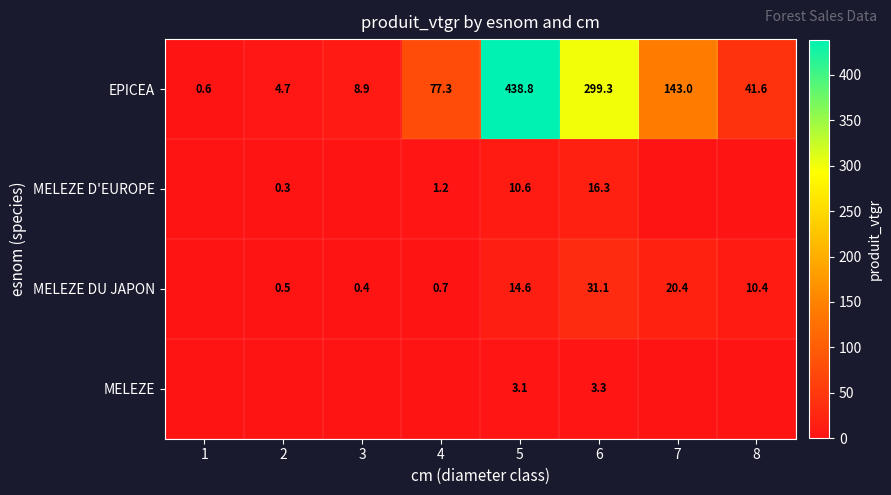

Count the number of data series in this chart.

4